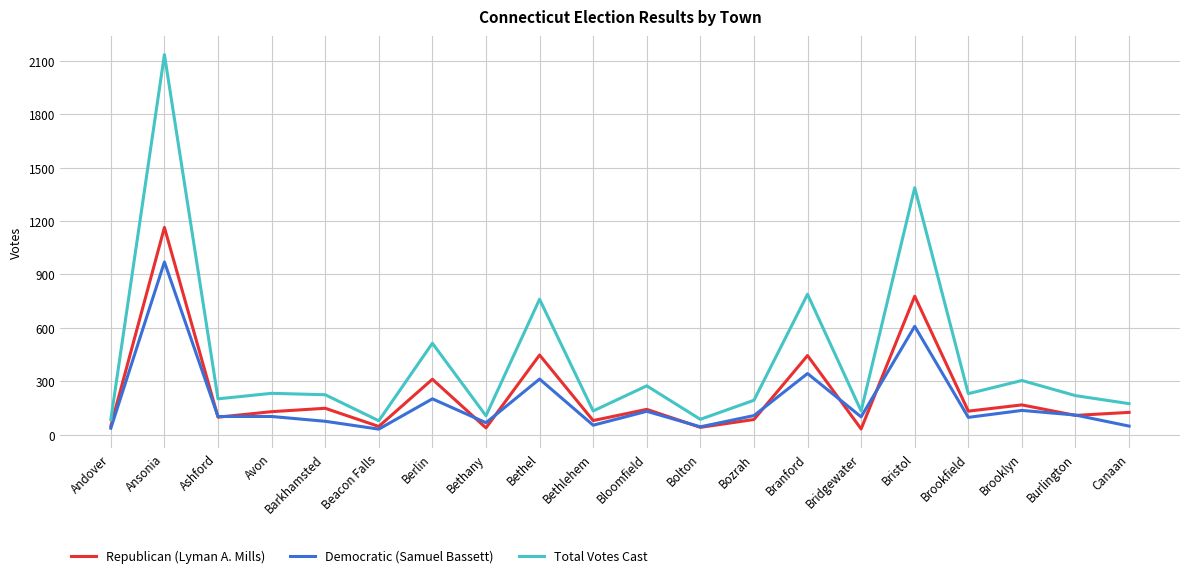

True or false: Democratic (Samuel Bassett) has a value of 103 at Ashford.

True